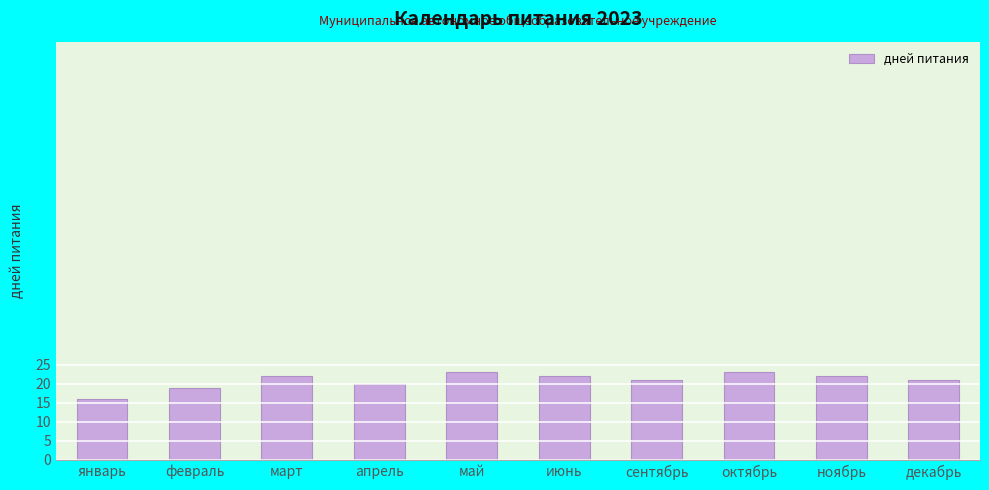

The value at март is 37. True or false?

False